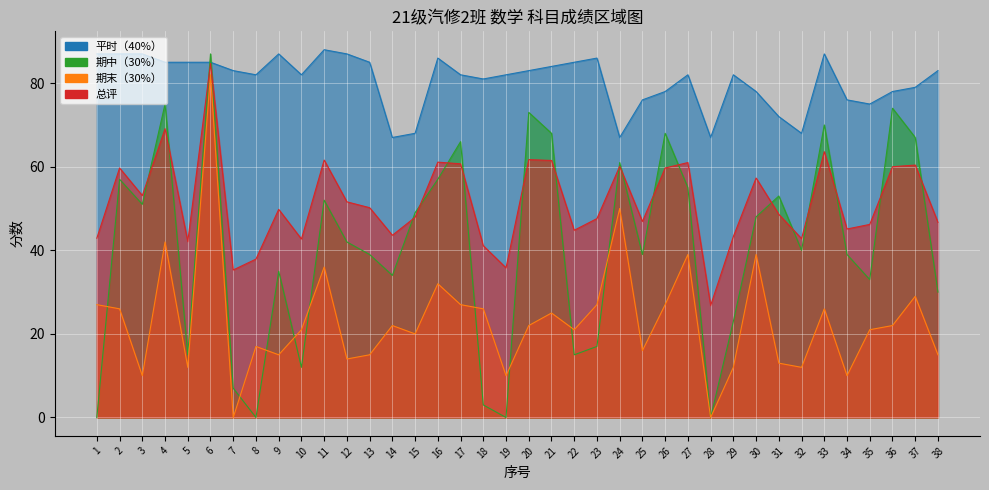

At which label does 期中（30%） first exceed 42?

2